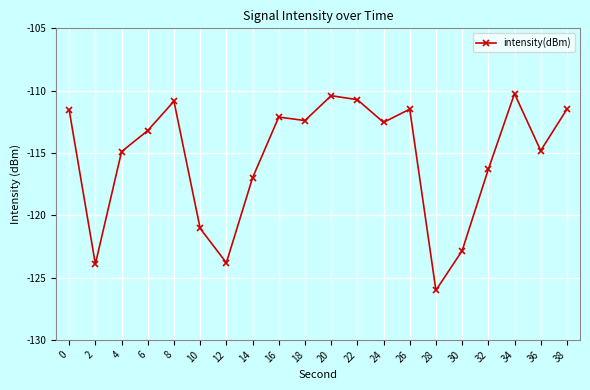

Is this an area chart (filled region under the line)?

No